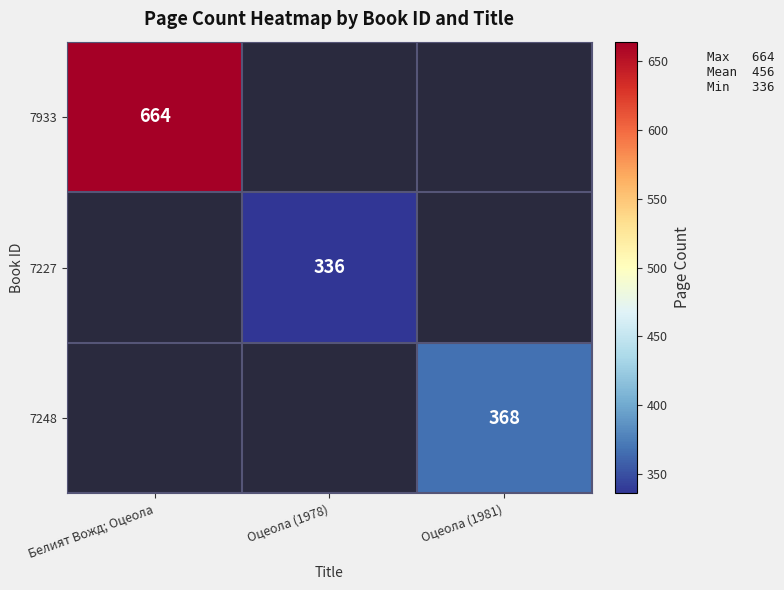

The value of 7933 at Белият Вожд; Оцеола is 974.1. True or false?

False